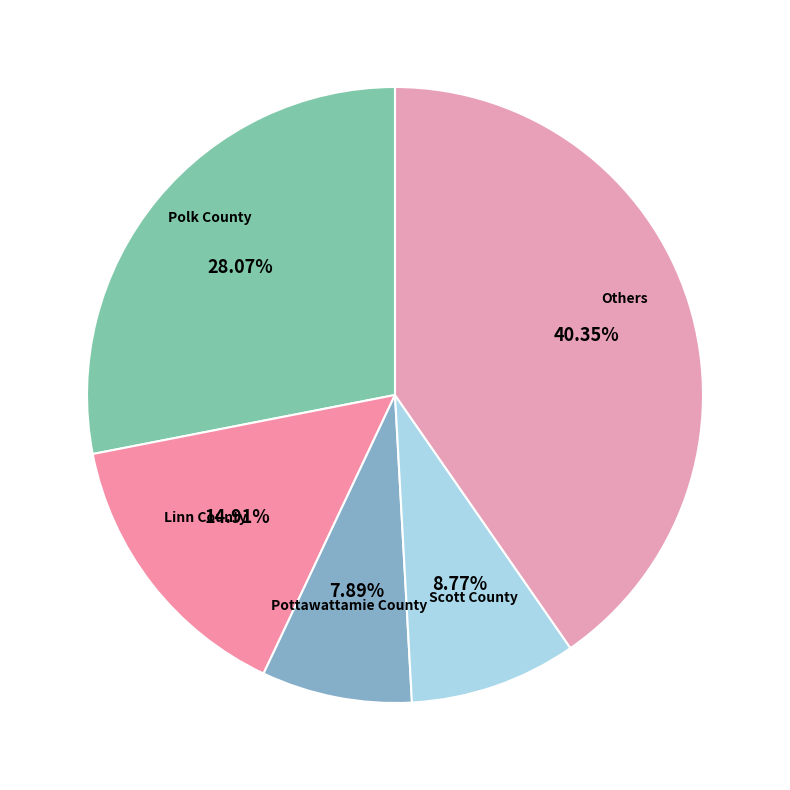

Is Others the majority of the pie?

No